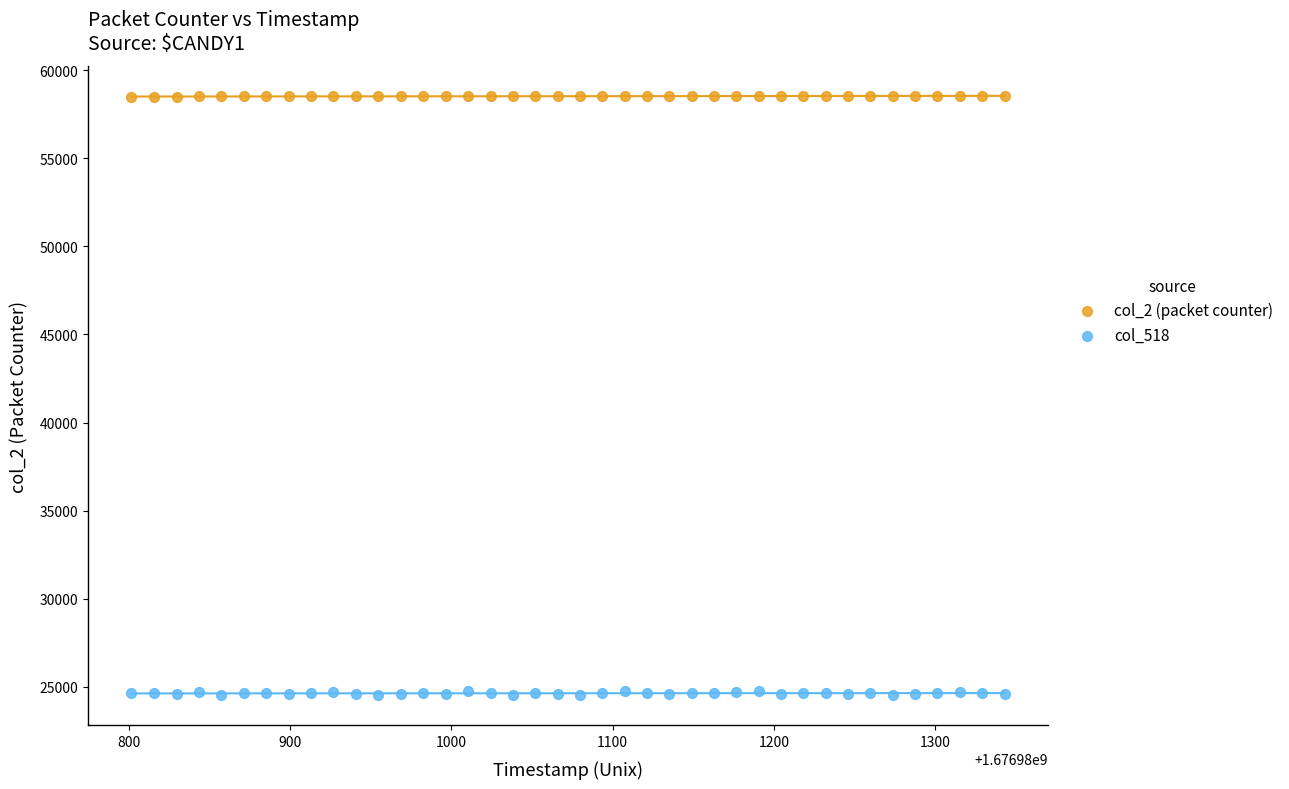

Which series reaches the maximum Y coordinate?

col_2 (packet counter)